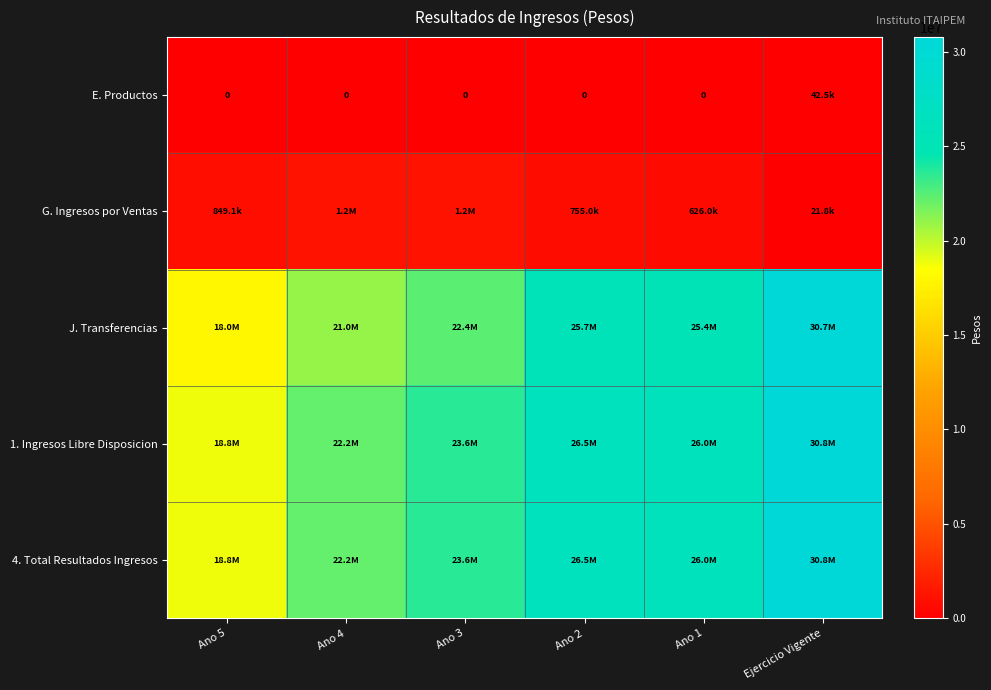

The value of 4. Total Resultados Ingresos at Ano 1 is 26025950.0. True or false?

True